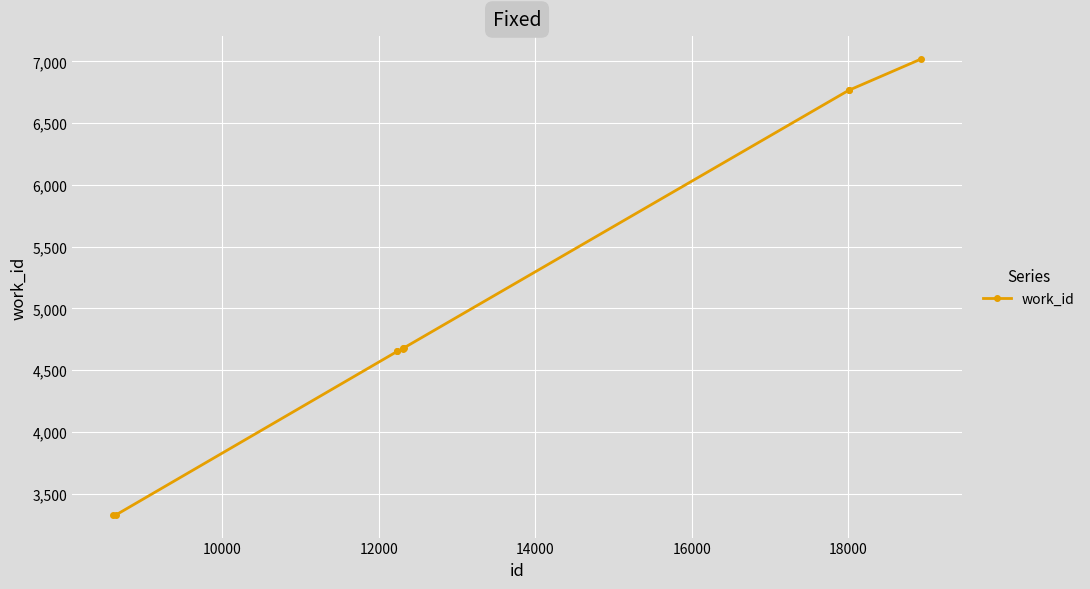

What is the smallest value displayed?

3330